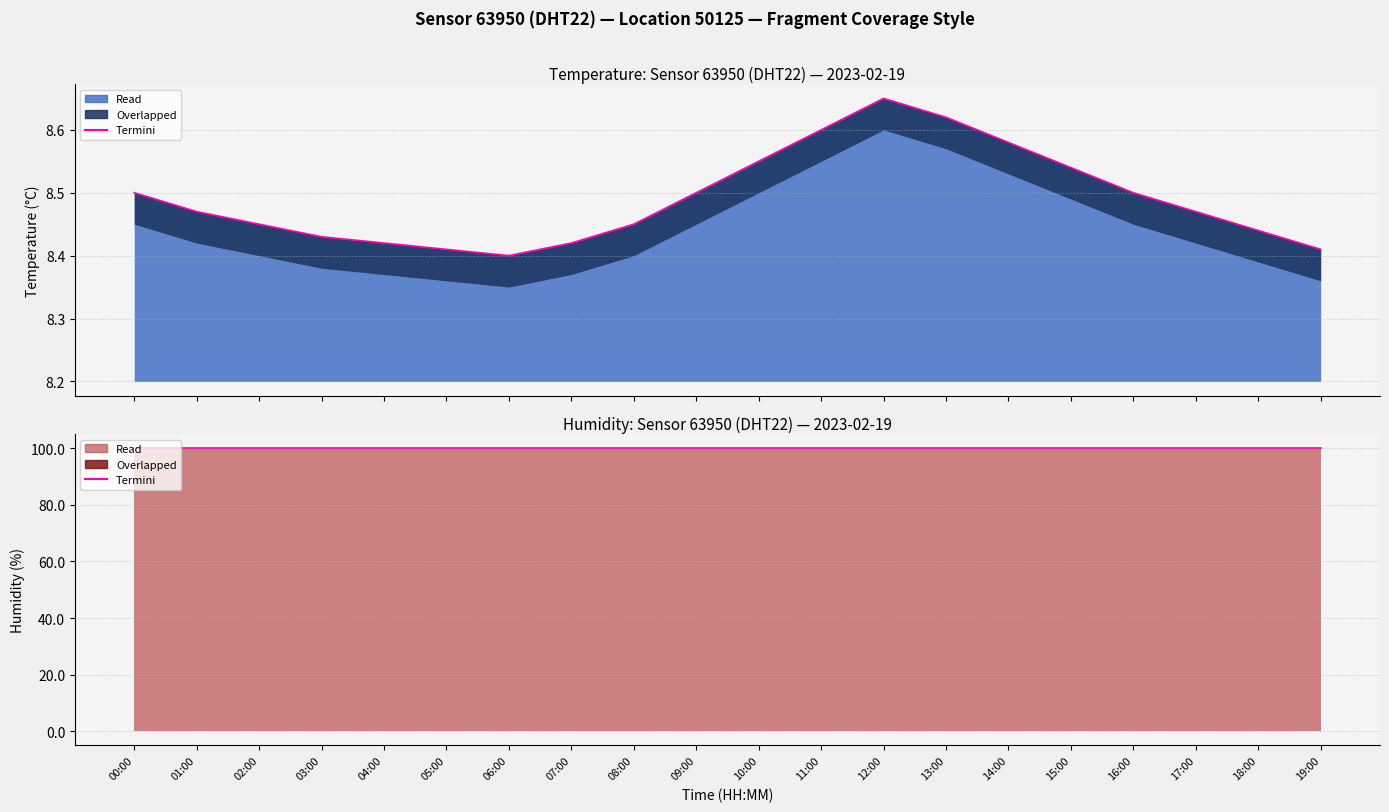

List the labels in order of value, largest first.

12:00, 13:00, 11:00, 14:00, 10:00, 15:00, 00:00, 09:00, 16:00, 01:00, 17:00, 02:00, 08:00, 18:00, 03:00, 04:00, 07:00, 05:00, 19:00, 06:00